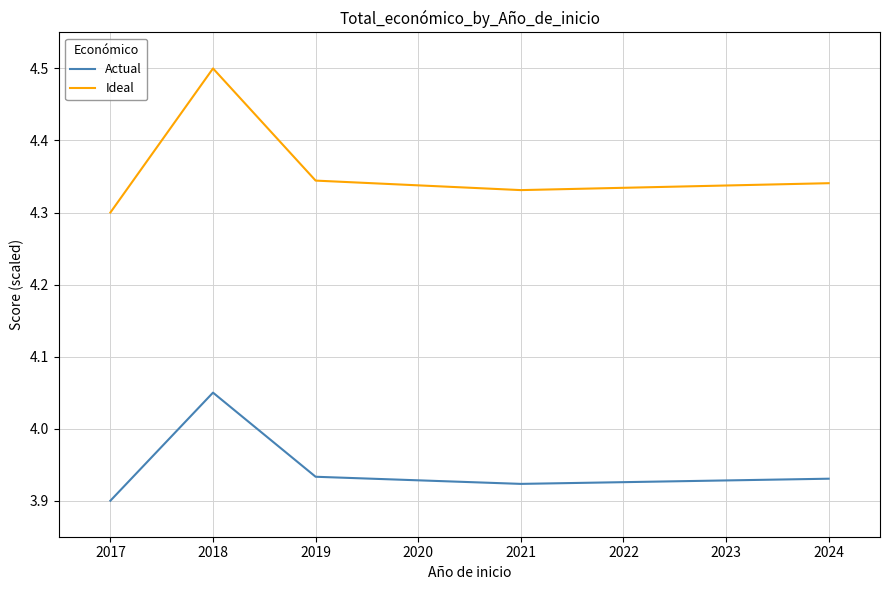

Is the value of Ideal at 2018 greater than the value of Actual at 2019?

Yes